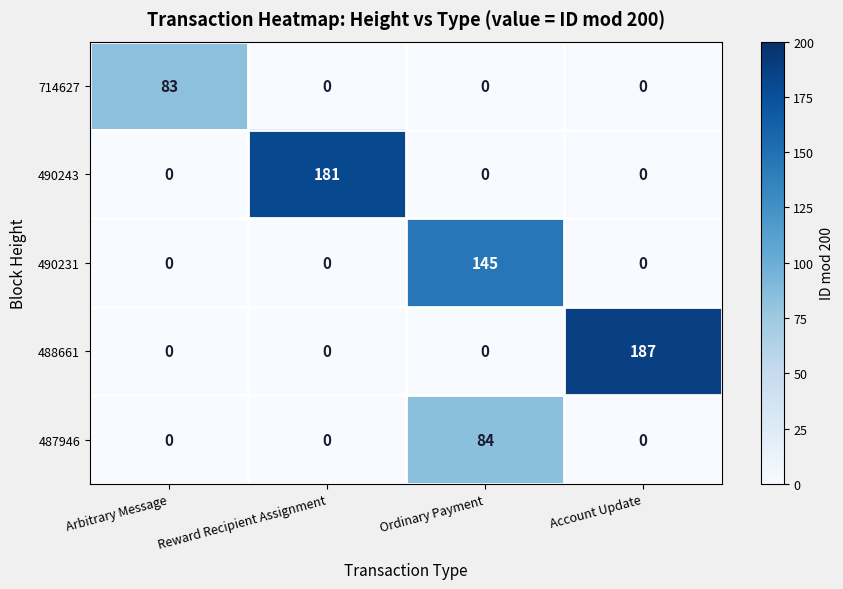

What is the sum of the 487946 values at Ordinary Payment and Arbitrary Message?

84